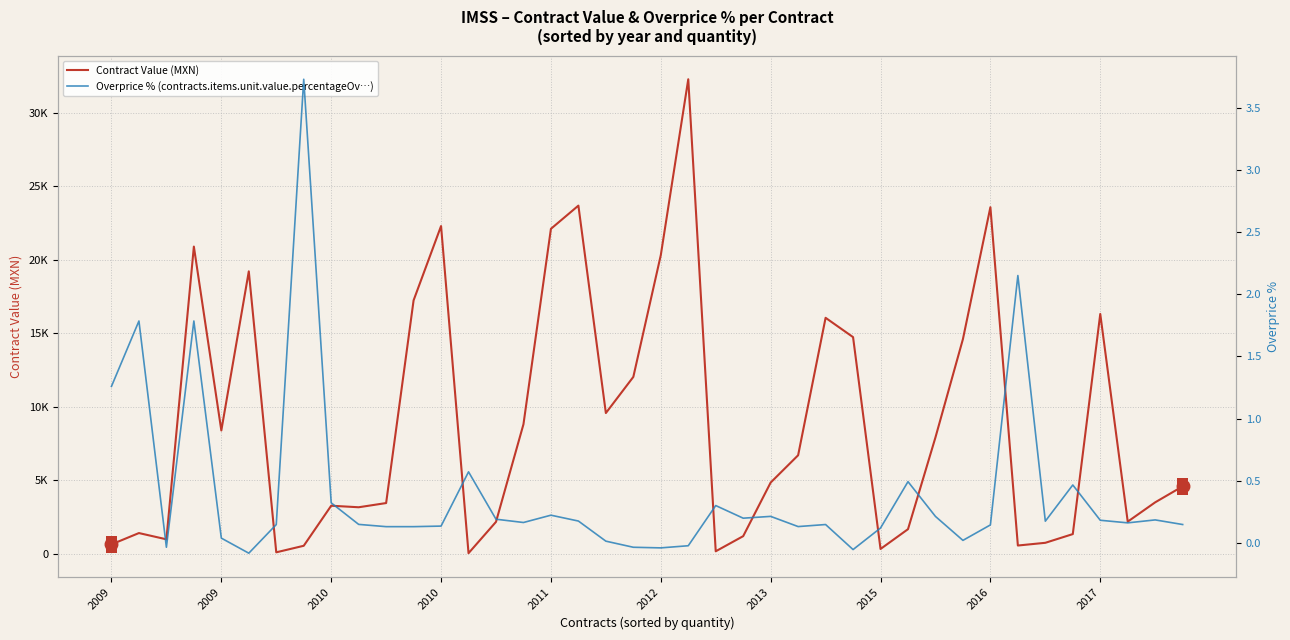

What is the highest value of the Contract Value (MXN) series?

32277.0